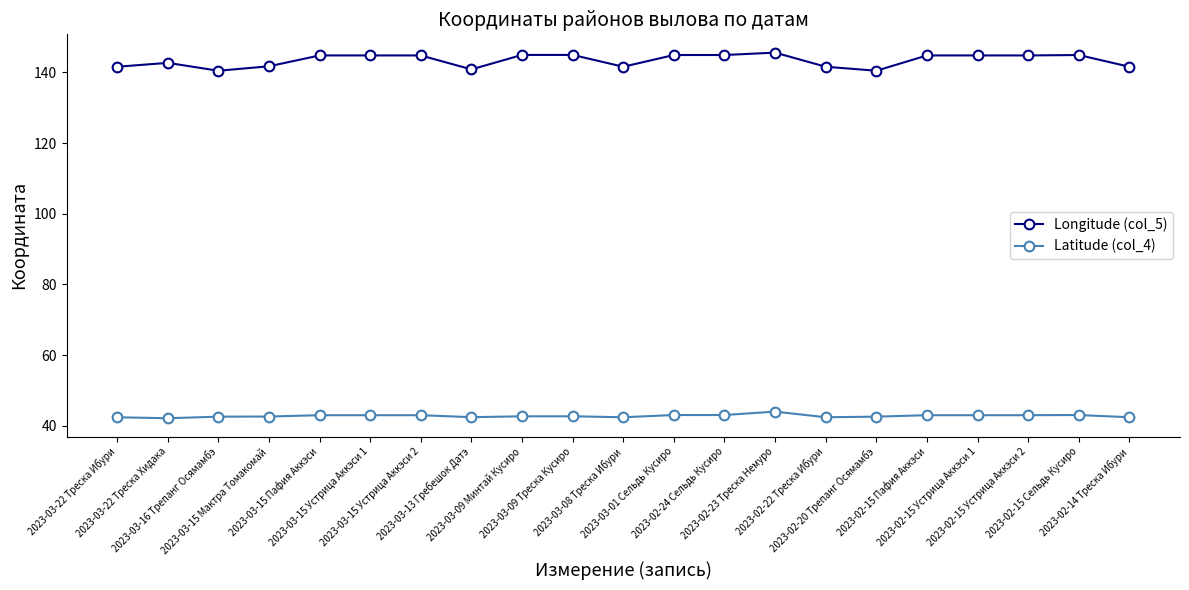

What is the label of the 11th point from the left?

2023-03-08 Треска Ибури